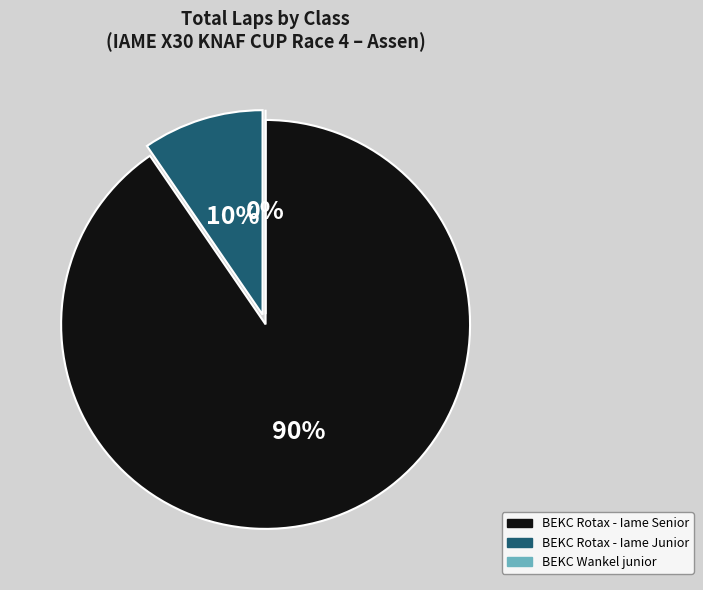

To the nearest percent, what is the average slice percentage?

33%